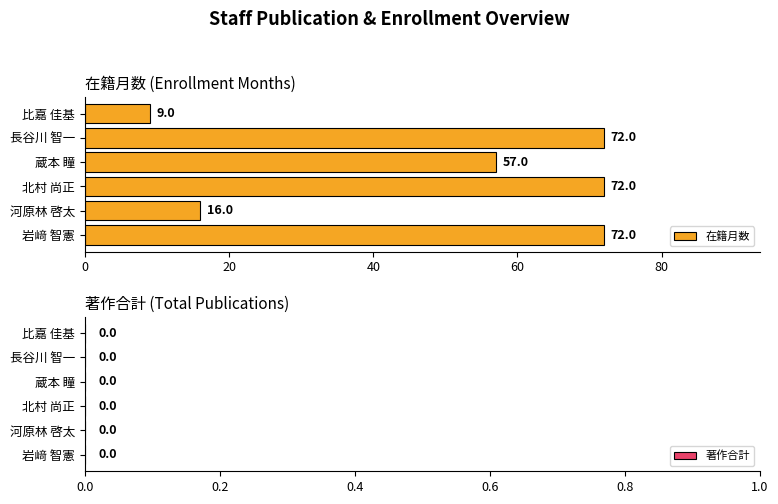

Is it true that the value at 岩﨑 智憲 is 72?

True